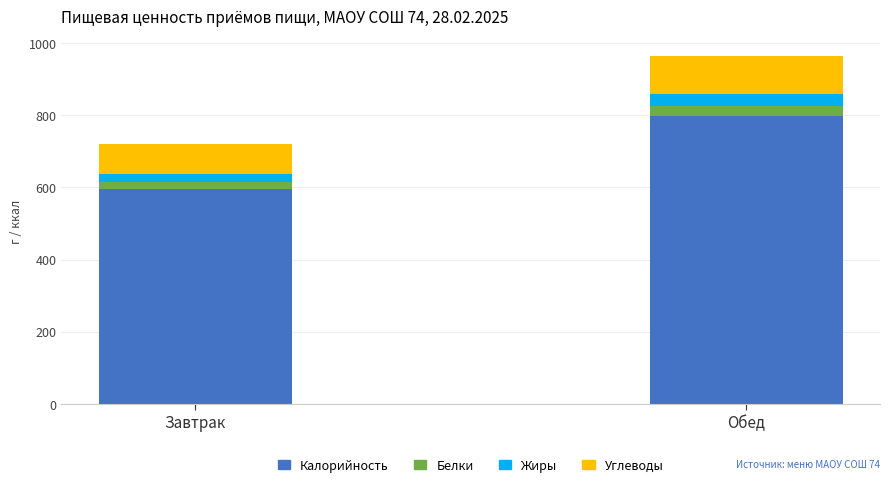

At which label does Калорийность first exceed 798?

Обед